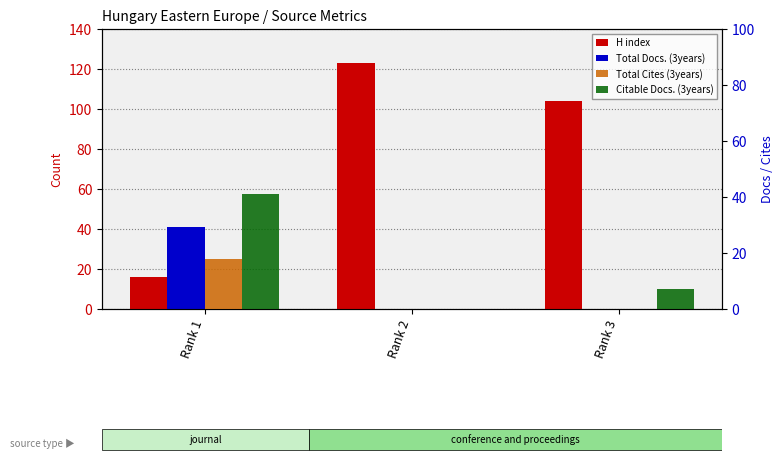

At Rank 2, list the series in order from largest to smallest.

H index, Total Docs. (3years), Total Cites (3years), Citable Docs. (3years)